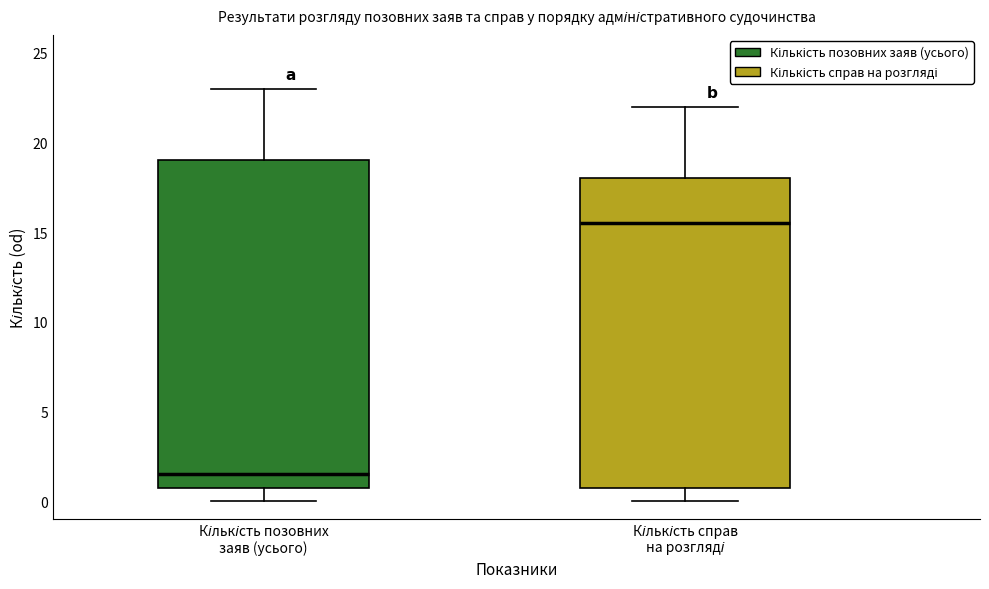

Reading left to right, transcribe this box plot: for each box, give where its median line is, the range the box spans, and where its two whiskers end, as read against the y-axis. The values are not printed on the chart, so give them approximately, as read against the axis.

Кількість позовних заяв (усього): median 1.5, box 1.0 to 19.0, whiskers 0.0 to 23.0
Кількість справ на розгляді: median 15.5, box 1.0 to 18.0, whiskers 0.0 to 22.0